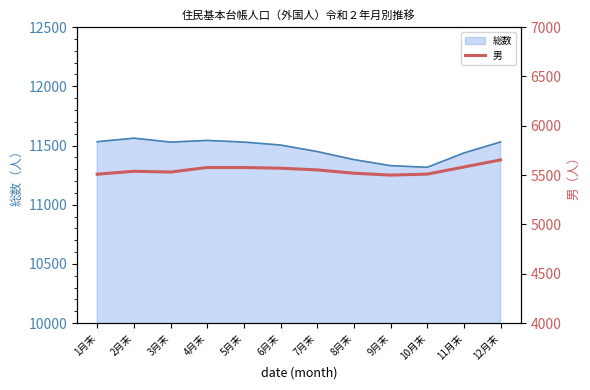

What is the lowest value of the 総数 series?

11316